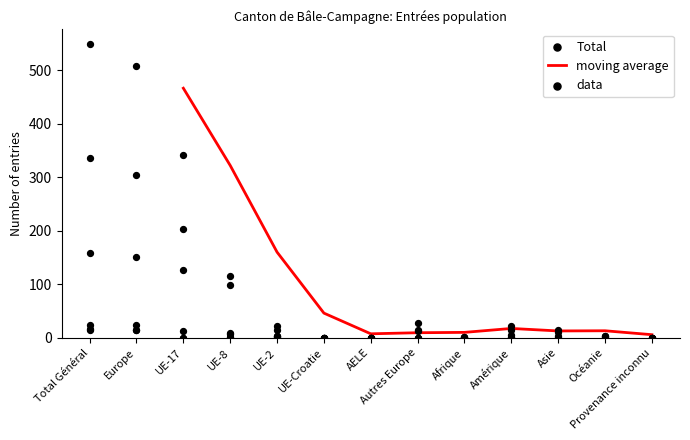

What value does the moving average series have at UE-Croatie?

46.0